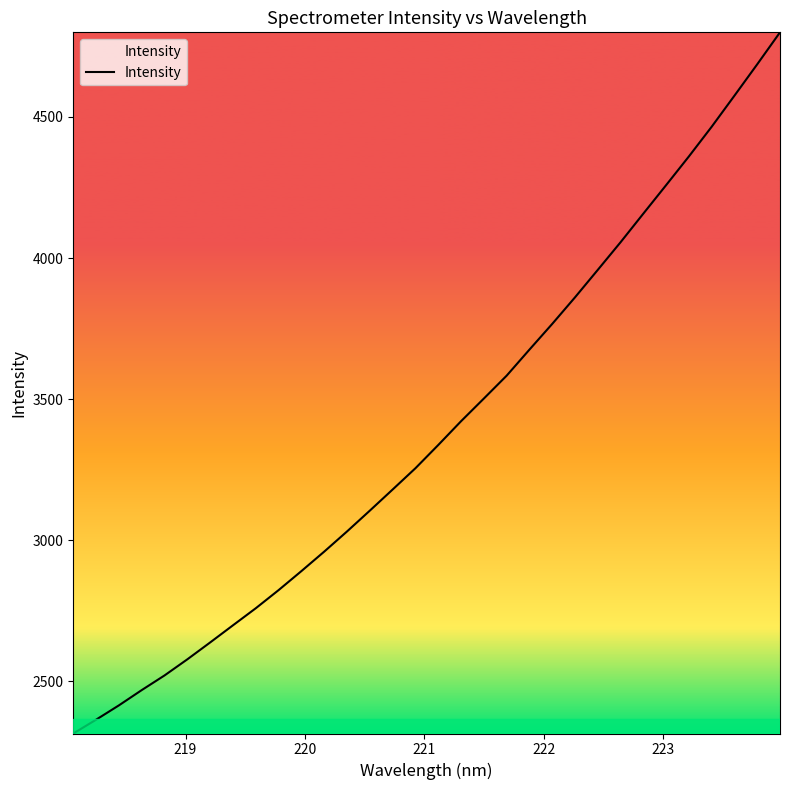

What is the difference between the maximum and minimum values?

2485.0